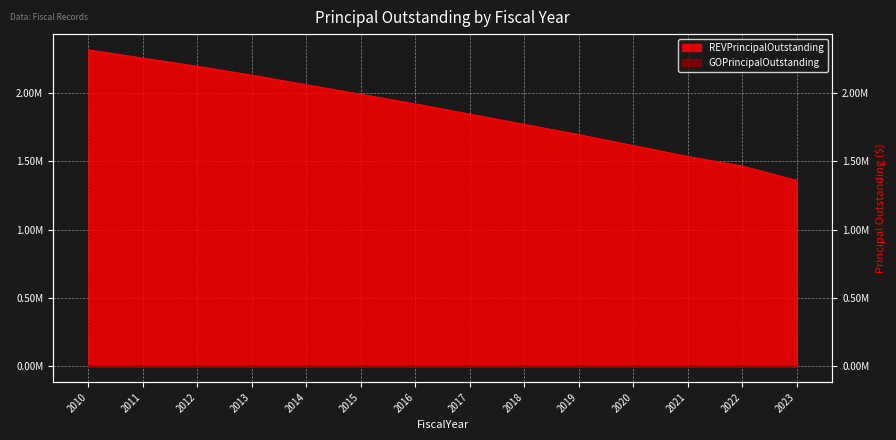

Where is the data nearest to the value 1837500?

2017